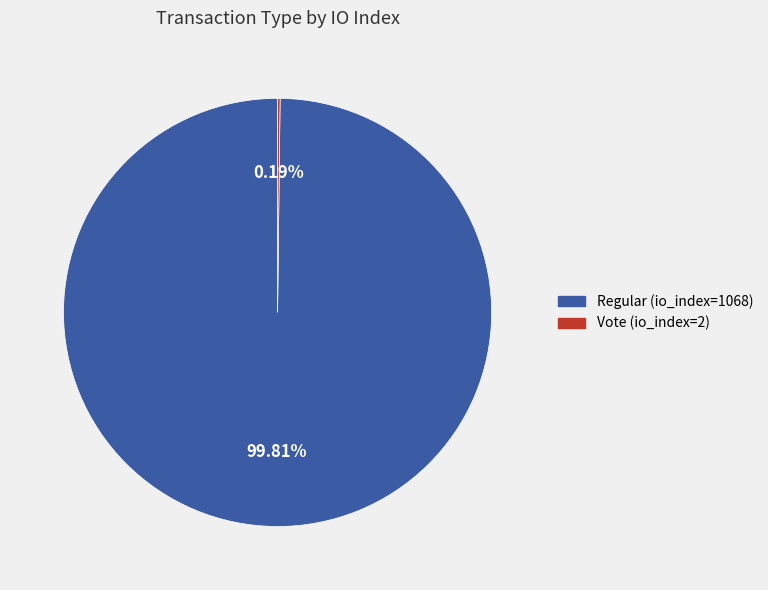

Does Regular (io_index=1068) represent more than half of the total?

Yes